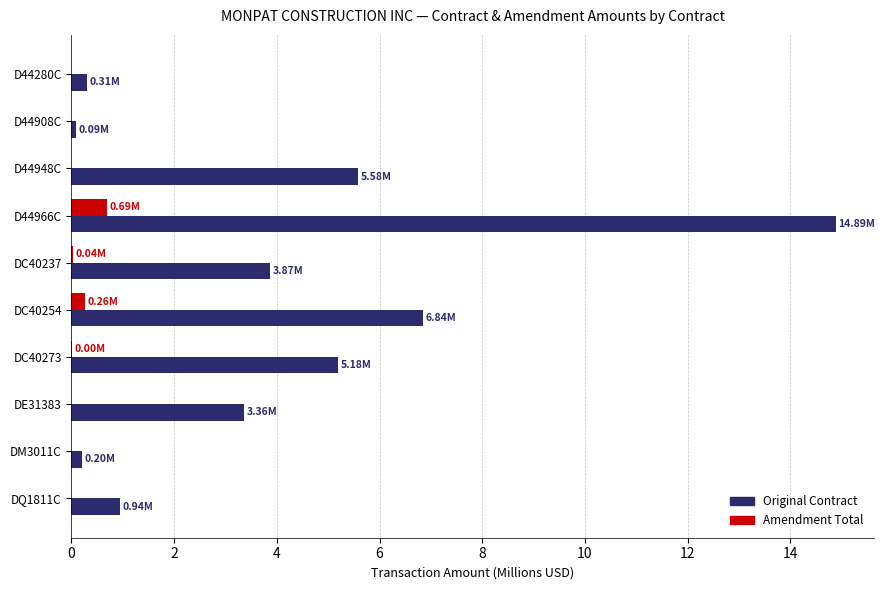

Count the number of categories in the chart.

10